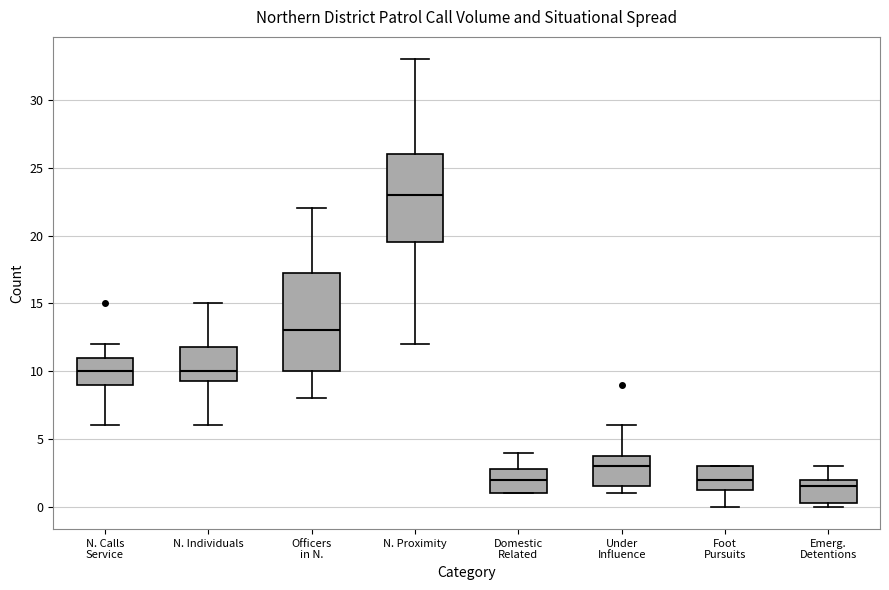

Where does the lower whisker of the box for Foot Pursuits end on the y-axis? The values are not printed on the chart, so give them approximately, as read against the axis.

0.0